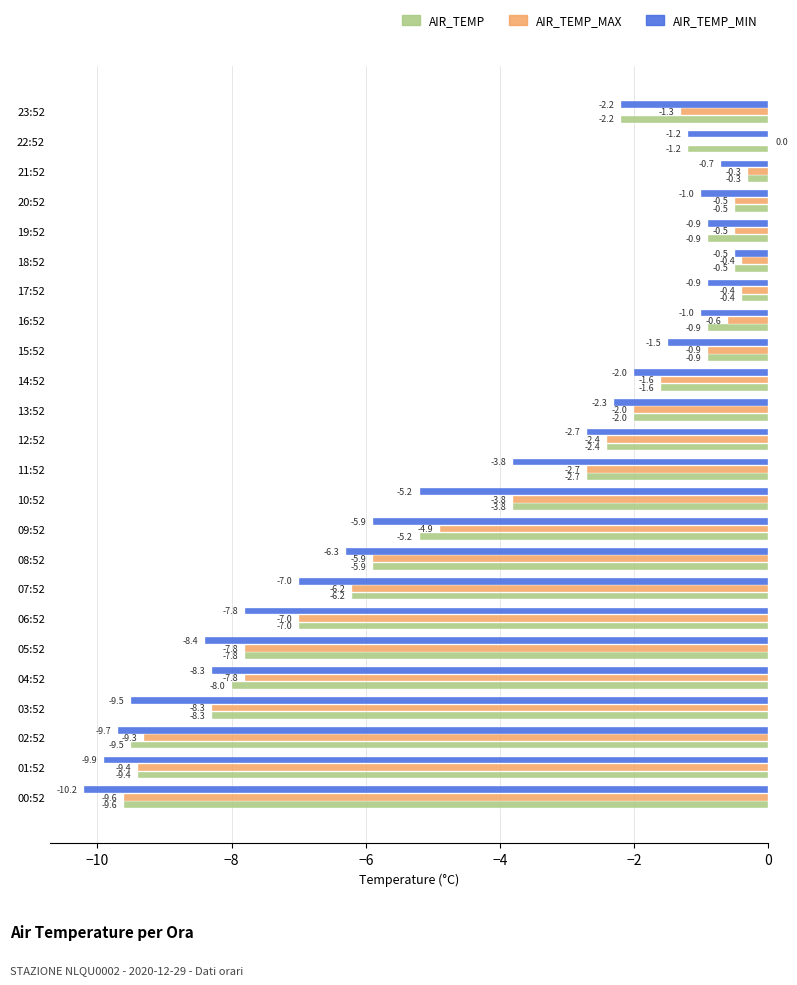

What is the sum of all AIR_TEMP values?

-97.2